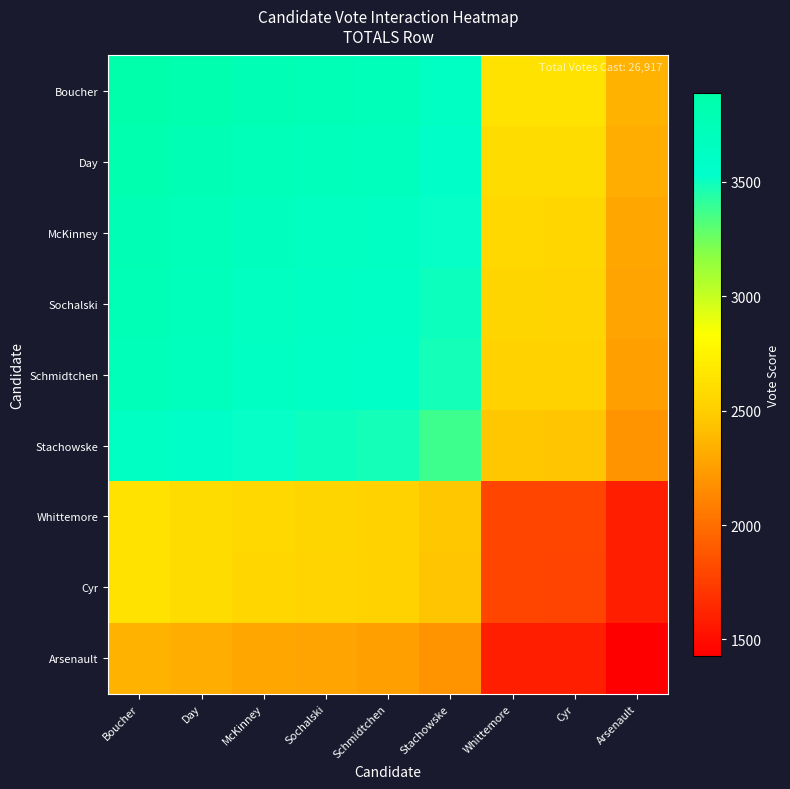

At which category is the sum across all series the highest?

Boucher